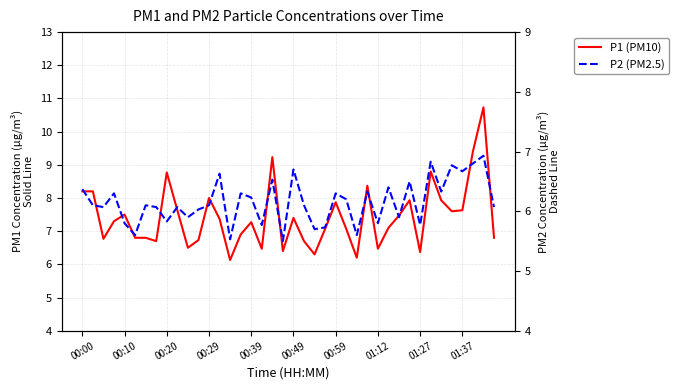

Reading left to right, list all the values displayed in this chart.

P1 (PM10): 8.2	8.2	6.8	7.3	7.5	6.8	6.8	6.7	8.8	7.6	6.5	6.7	8.0	7.4	6.1	6.9	7.3	6.5	9.2	6.4	7.4	6.7	6.3	7.1	7.9	7.1	6.2	8.4	6.5	7.1	7.5	7.9	6.4	8.8	7.9	7.6	7.6	9.4	10.7	6.8
P2 (PM2.5): 6.4	6.1	6.1	6.3	5.8	5.6	6.1	6.1	5.8	6.1	5.9	6.0	6.1	6.6	5.5	6.3	6.2	5.8	6.5	5.5	6.7	6.1	5.7	5.7	6.3	6.2	5.6	6.3	5.8	6.4	5.9	6.5	5.8	6.8	6.3	6.8	6.7	6.8	6.9	6.1